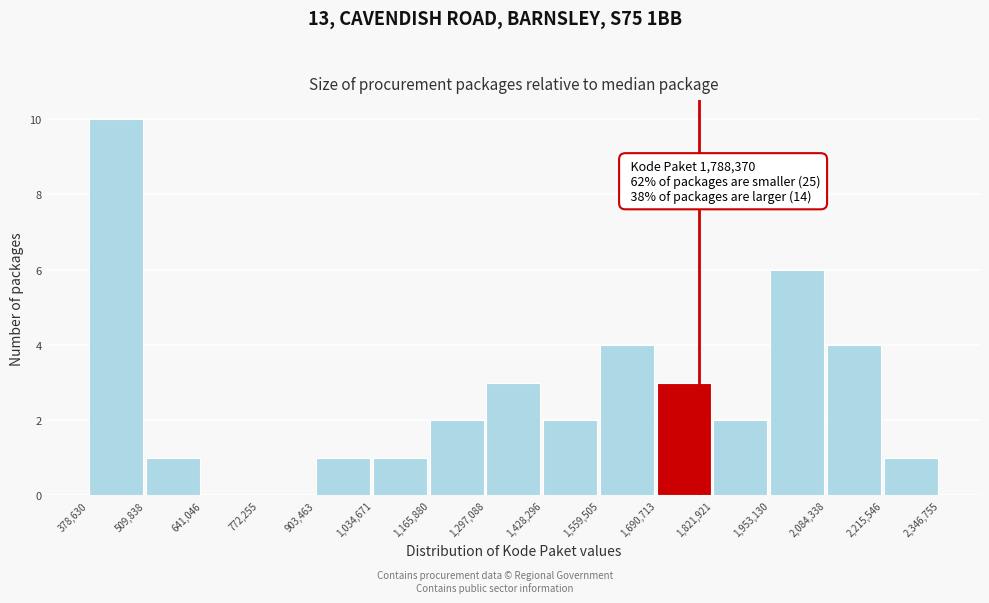

Over which range of the x-axis is the bar tallest?

378,630 to 509,838